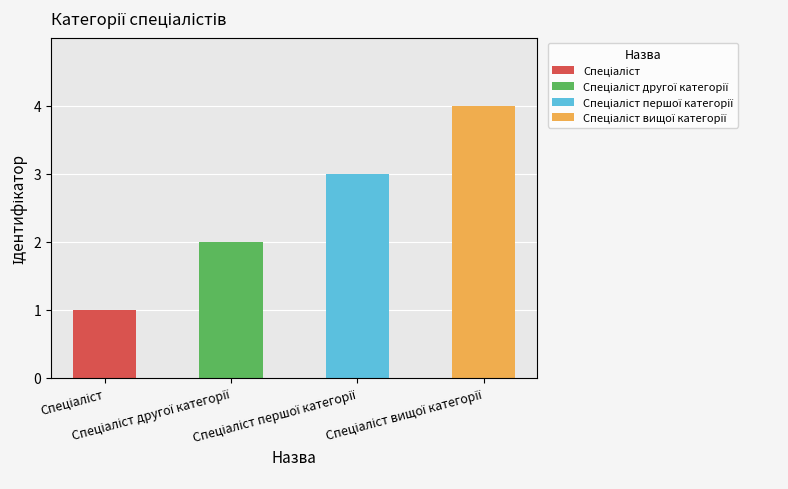

Rank the categories by value from lowest to highest.

Спеціаліст, Спеціаліст другої категорії, Спеціаліст першої категорії, Спеціаліст вищої категорії